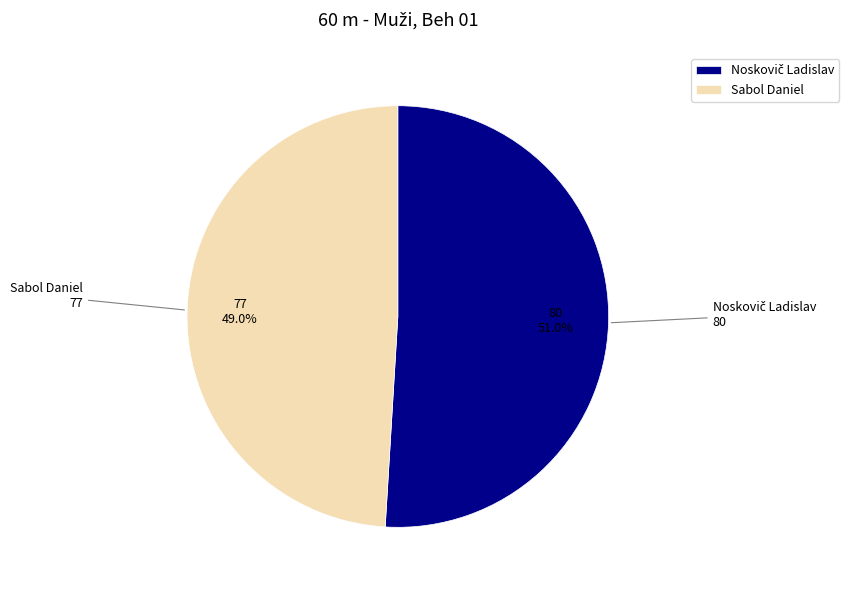

True or false: Sabol Daniel accounts for 40% of the total.

False